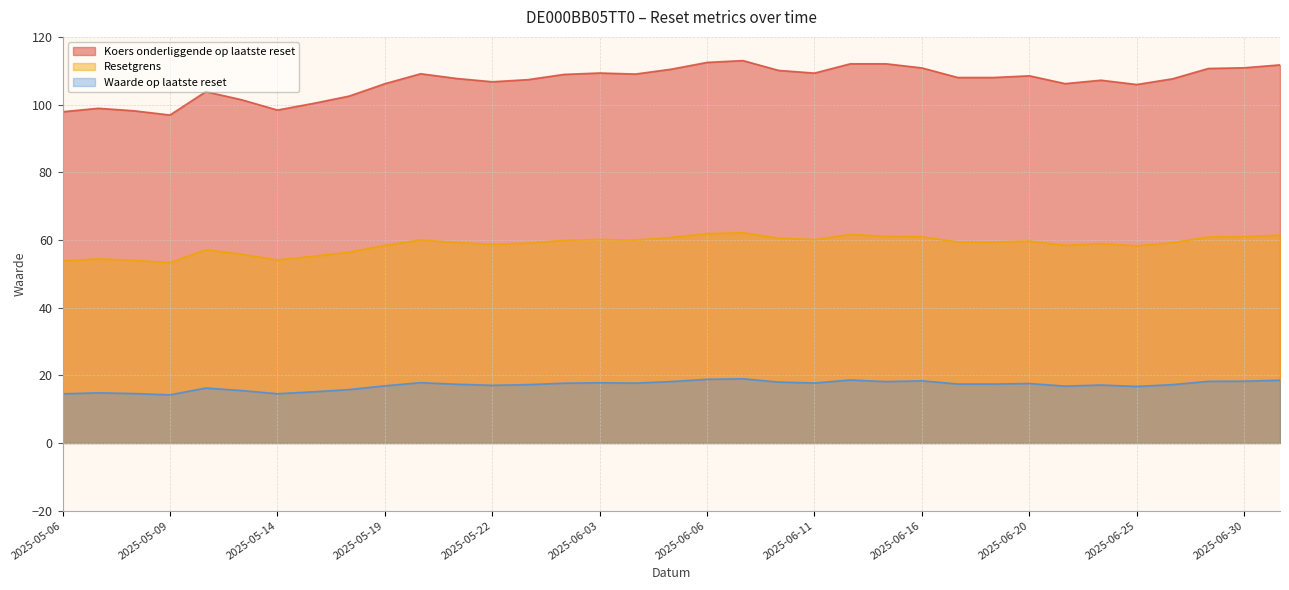

How many distinct data groups are displayed?

3